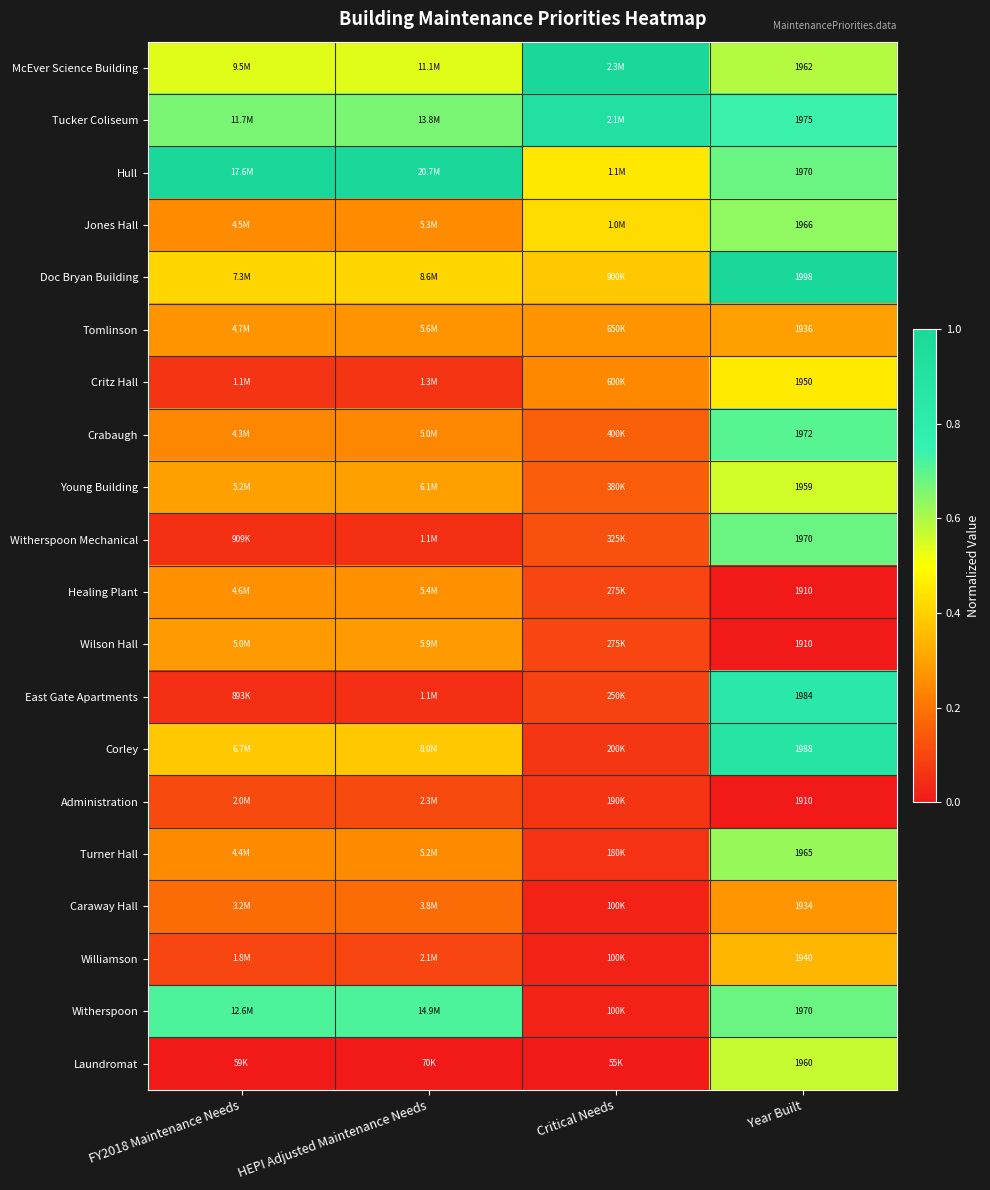

How many Tomlinson values are between 0 and 1?

4